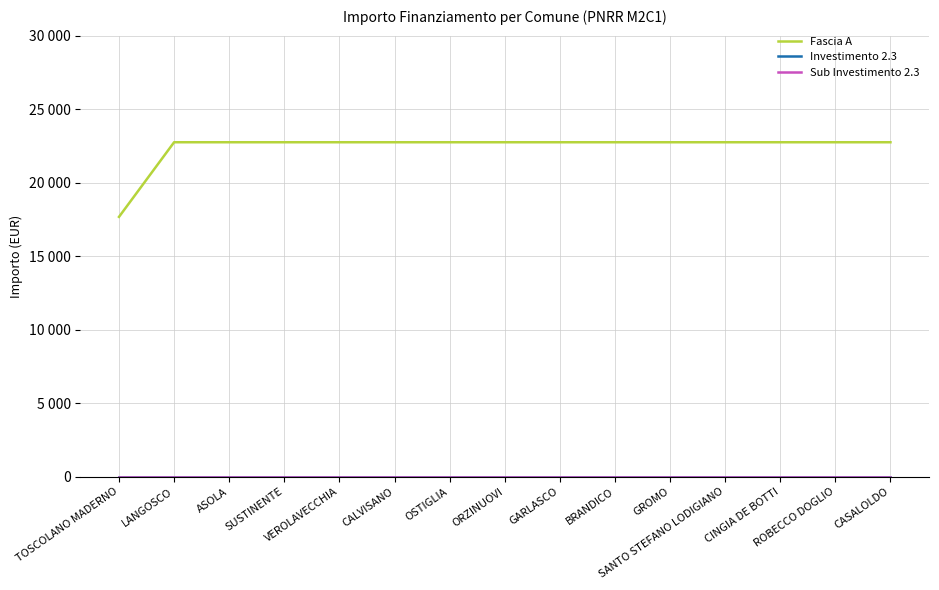

Between GROMO and SANTO STEFANO LODIGIANO, which series saw the biggest shift?

Fascia A